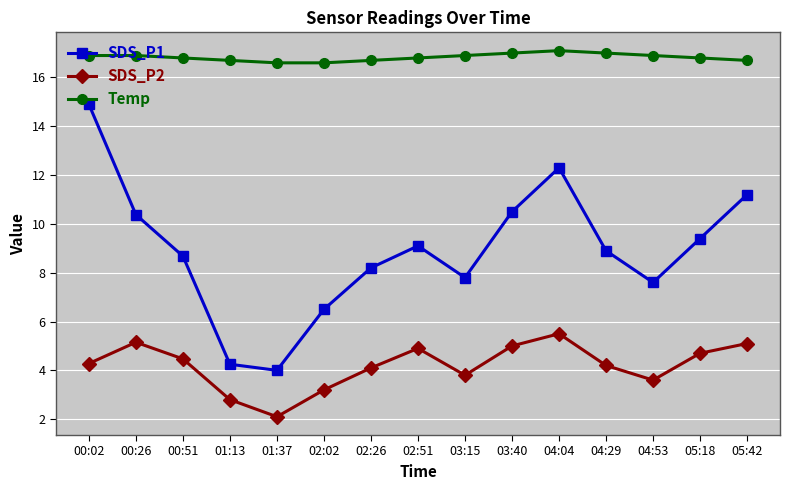

What value does the Temp series have at 04:53?

16.9